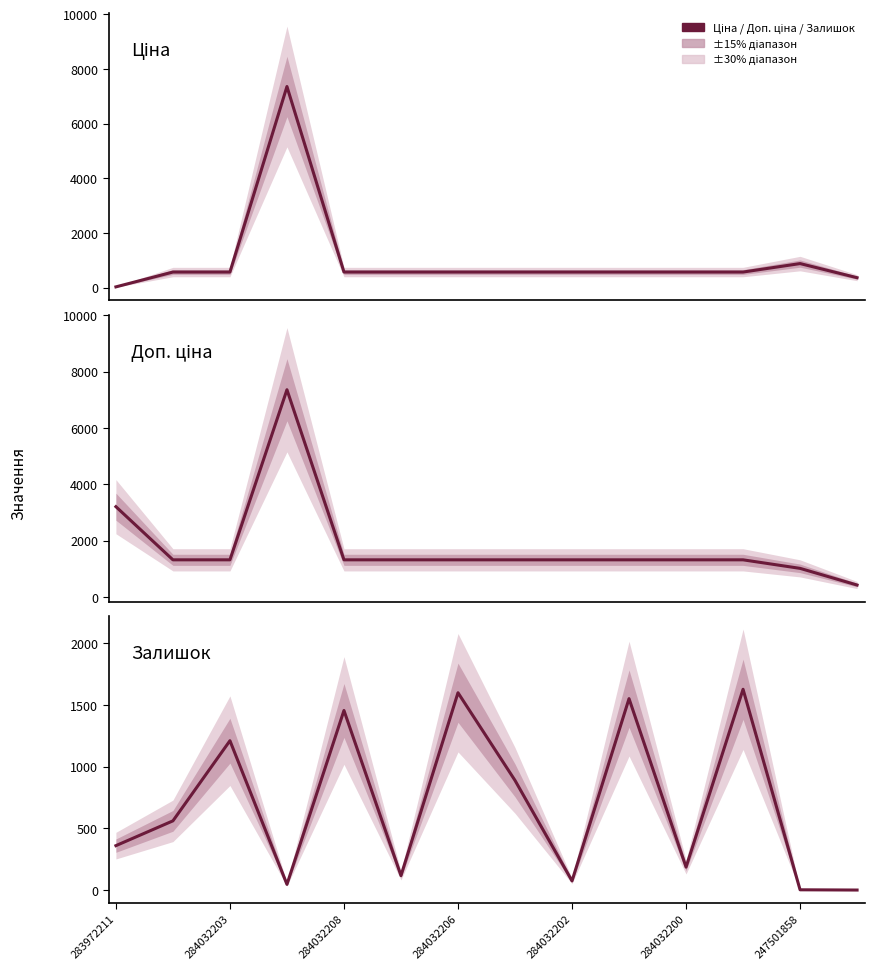

At which label is Доп. ціна closest to 3890?

283972211